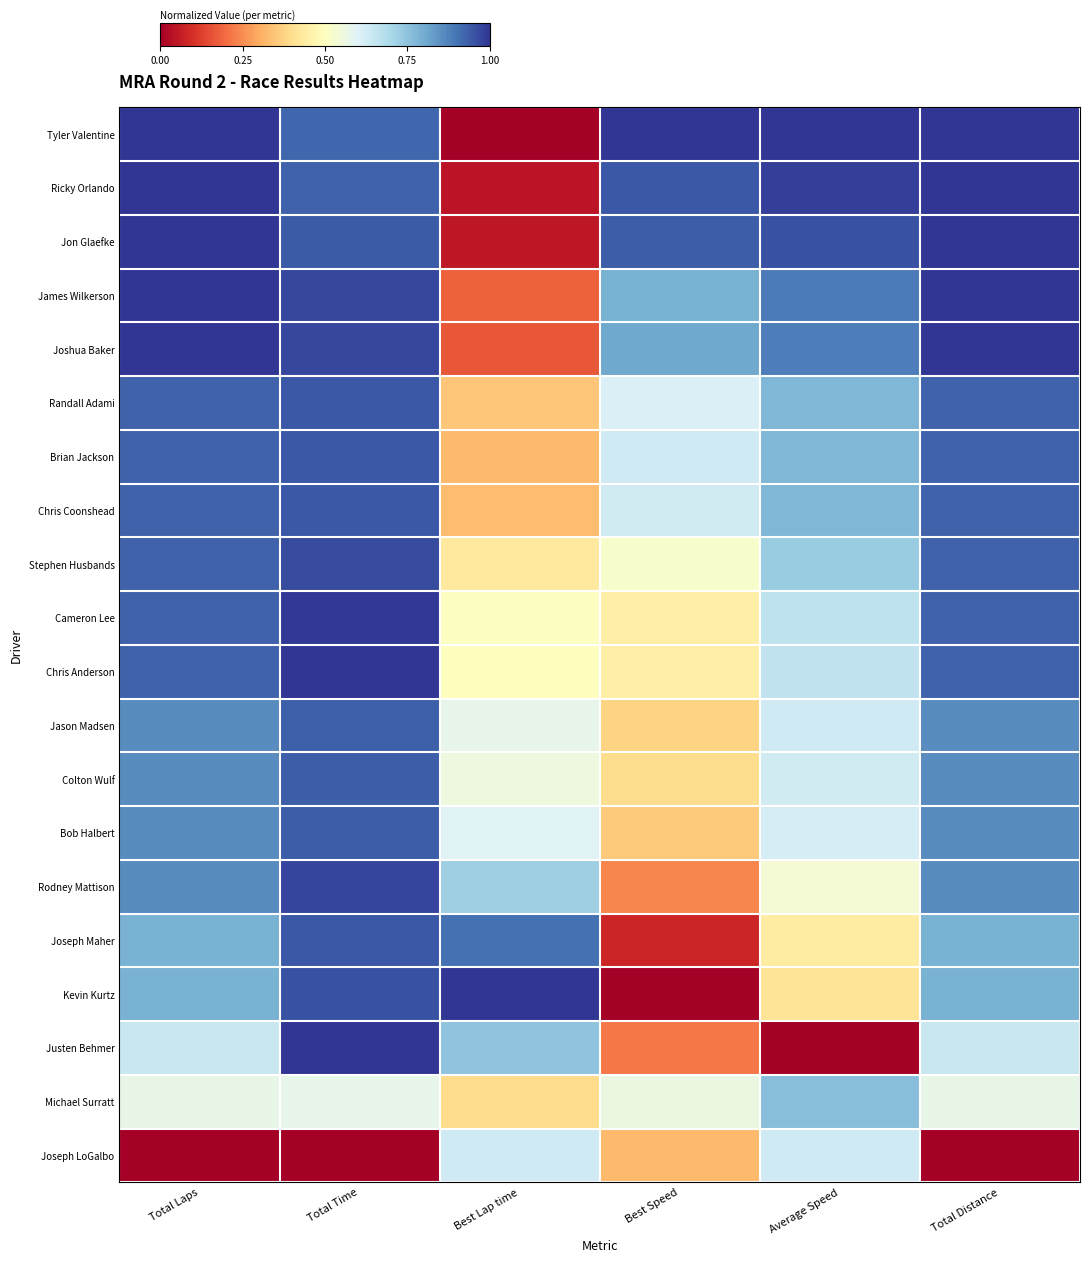

What is the spread (max minus min) of values at Best Speed?

1.0